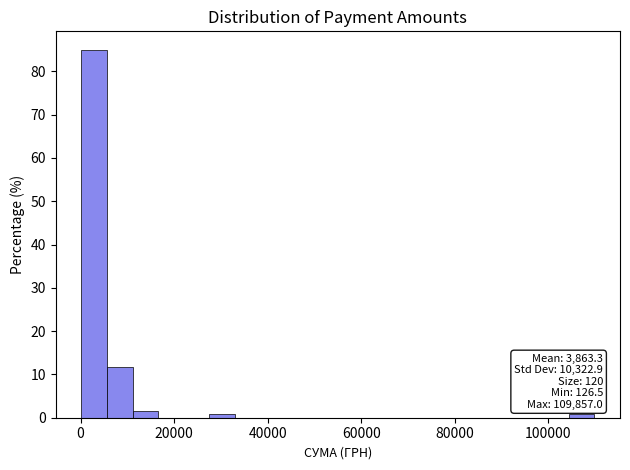

Read against the x-axis, roughly where is the centre of the tallest bar?

2000